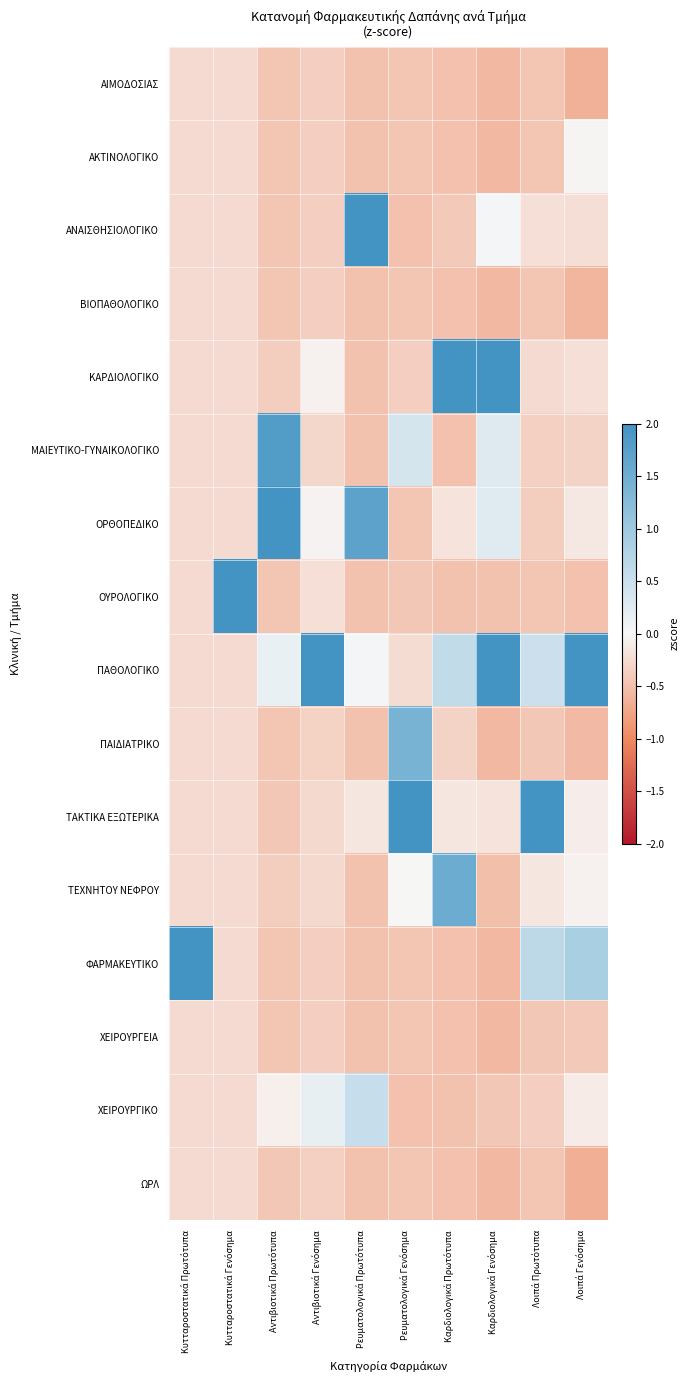

What is the minimum value shown in the chart?

-0.6